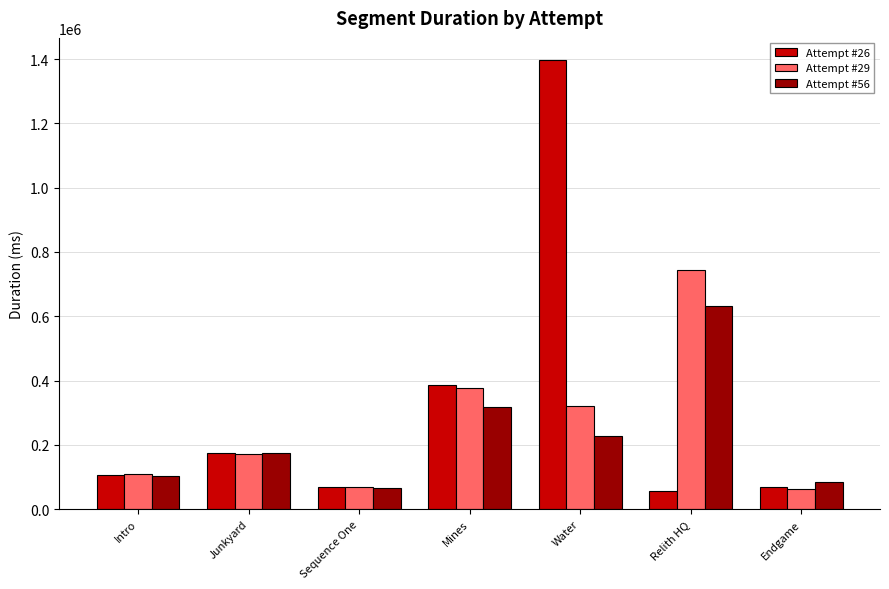

At Relith HQ, list the series in order from largest to smallest.

Attempt #29, Attempt #56, Attempt #26